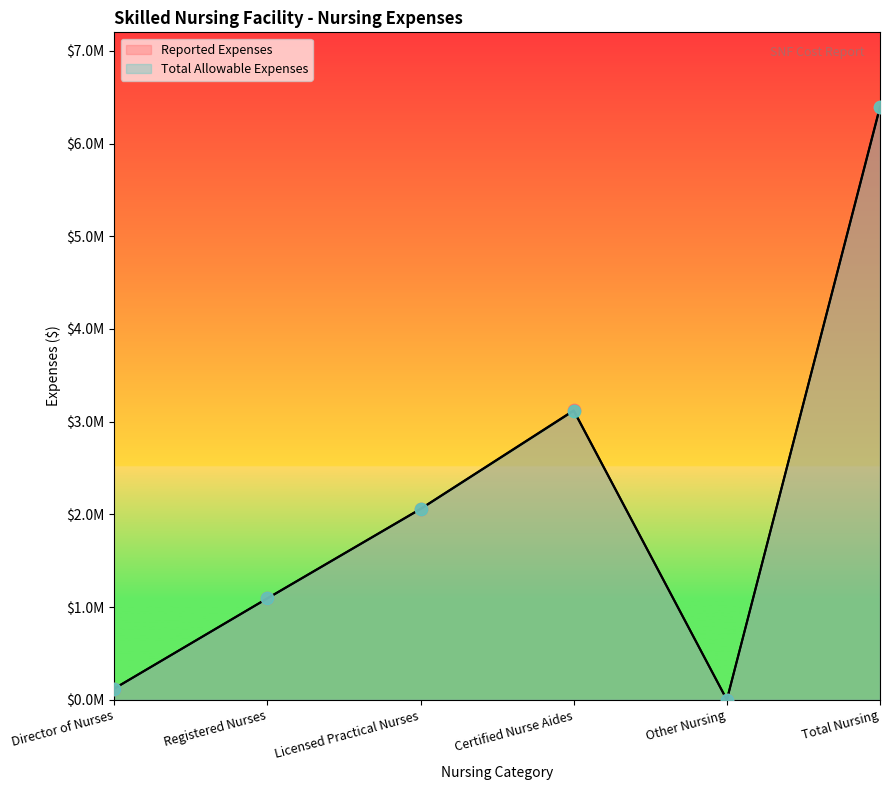

Which series has the largest total across all categories?

Reported Expenses